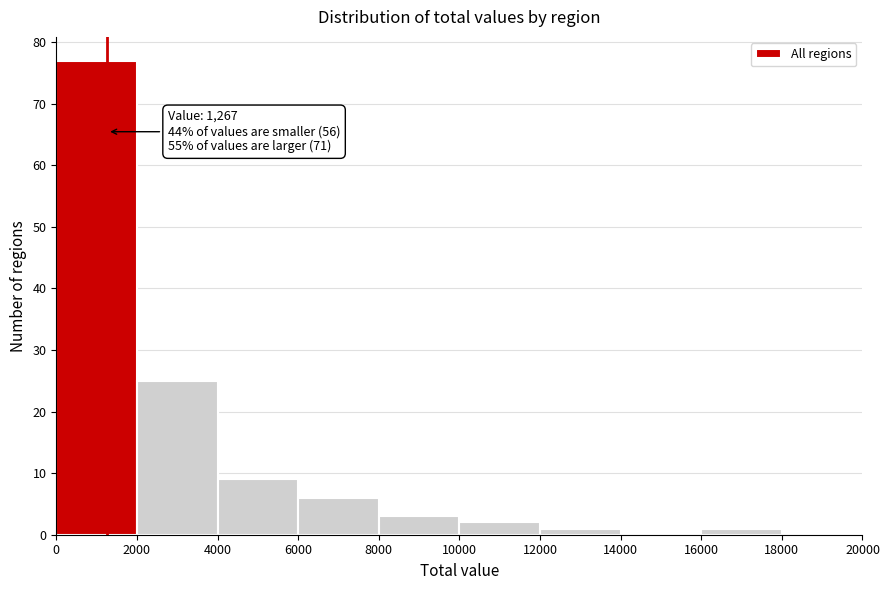

Over which range of the x-axis is the bar tallest?

0 to 2000